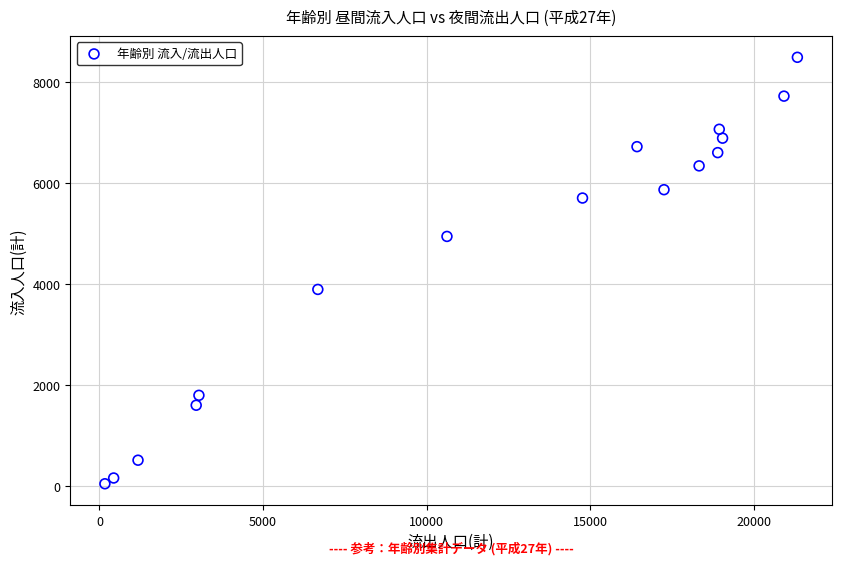

What is the range of Y values (max minus min)?

8433